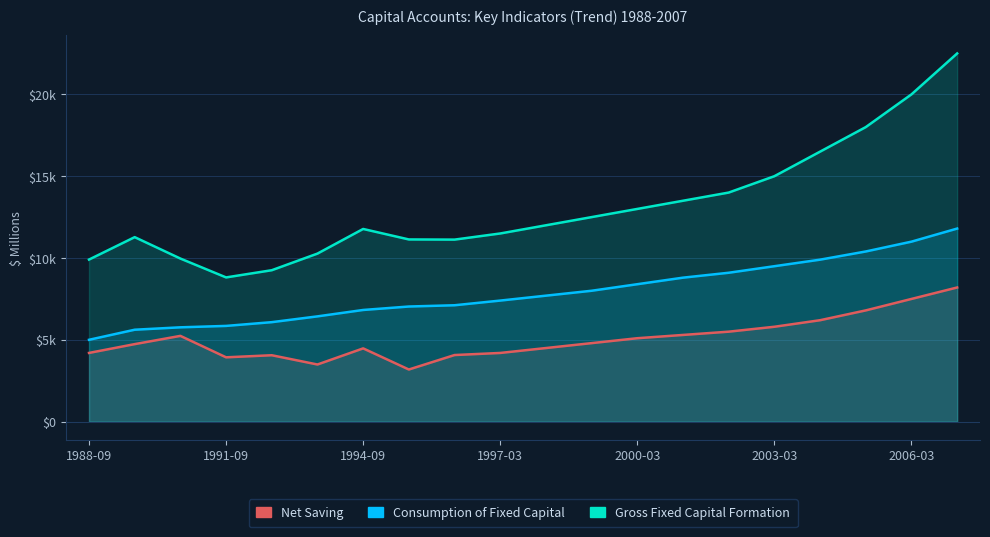

At which label is Net Saving closest to 5694?

2003-03